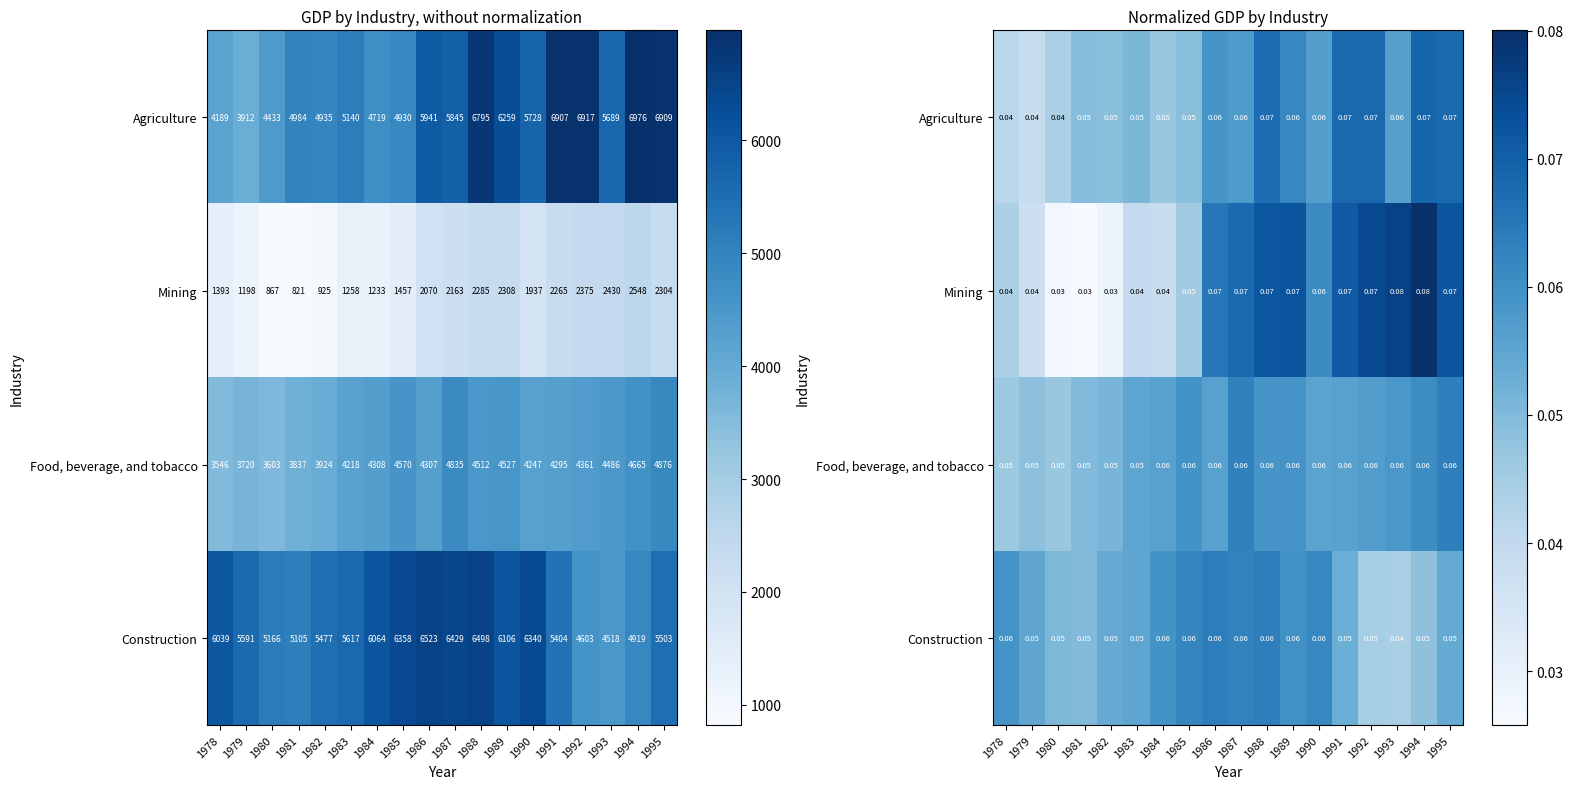

At which label does Mining reach its minimum?

1981